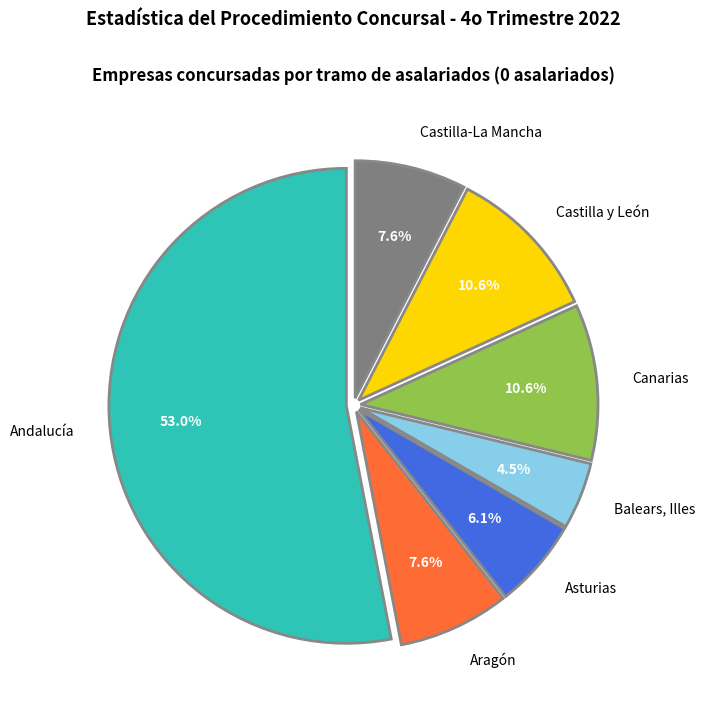

Which slice represents more than half of the pie?

Andalucía